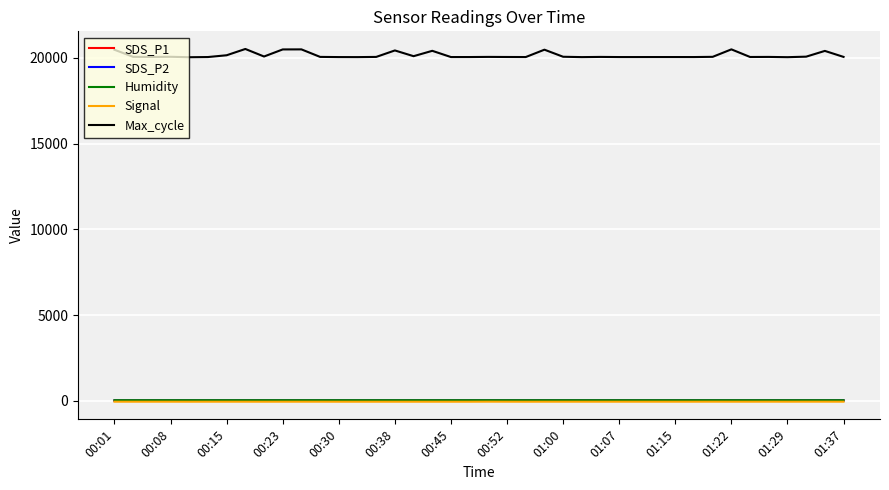

What is the maximum value shown in the chart?

20526.0